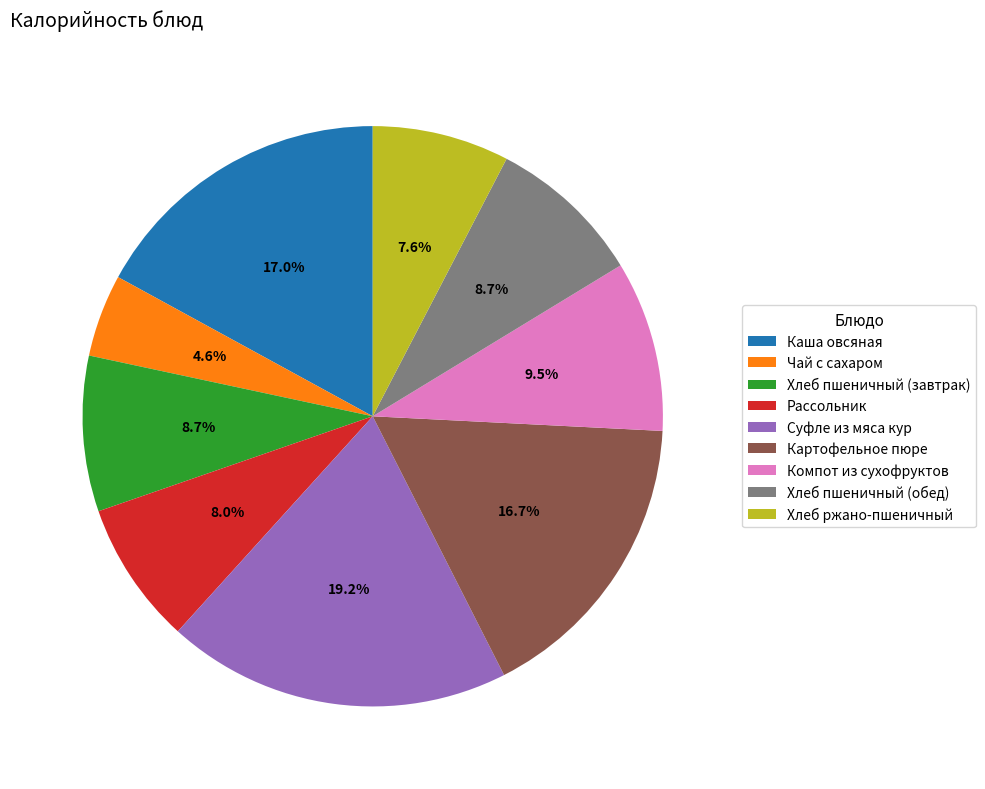

What percentage is the Рассольник slice, to the nearest percent?

8%